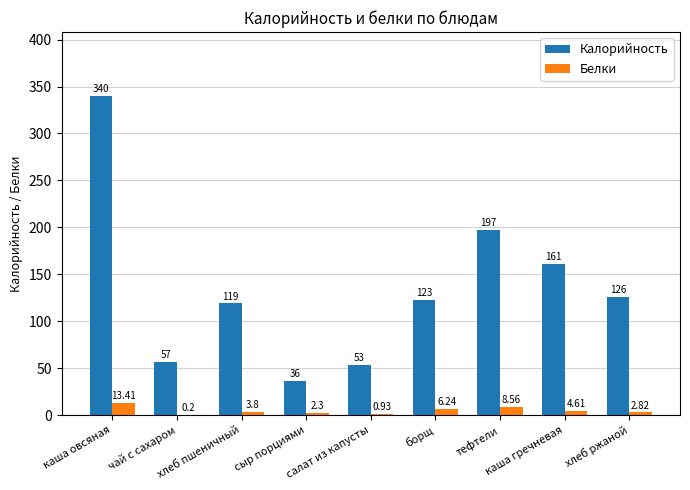

Which category has the highest value across all series?

каша овсяная